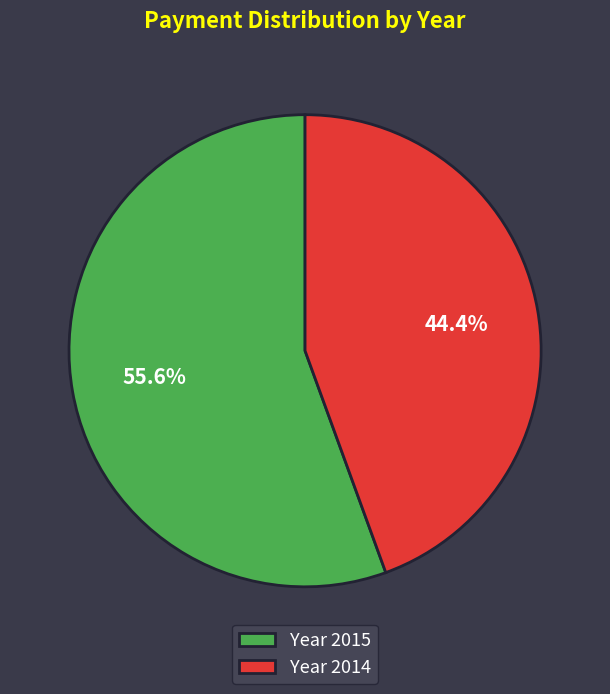

Count the number of slices in the pie.

2